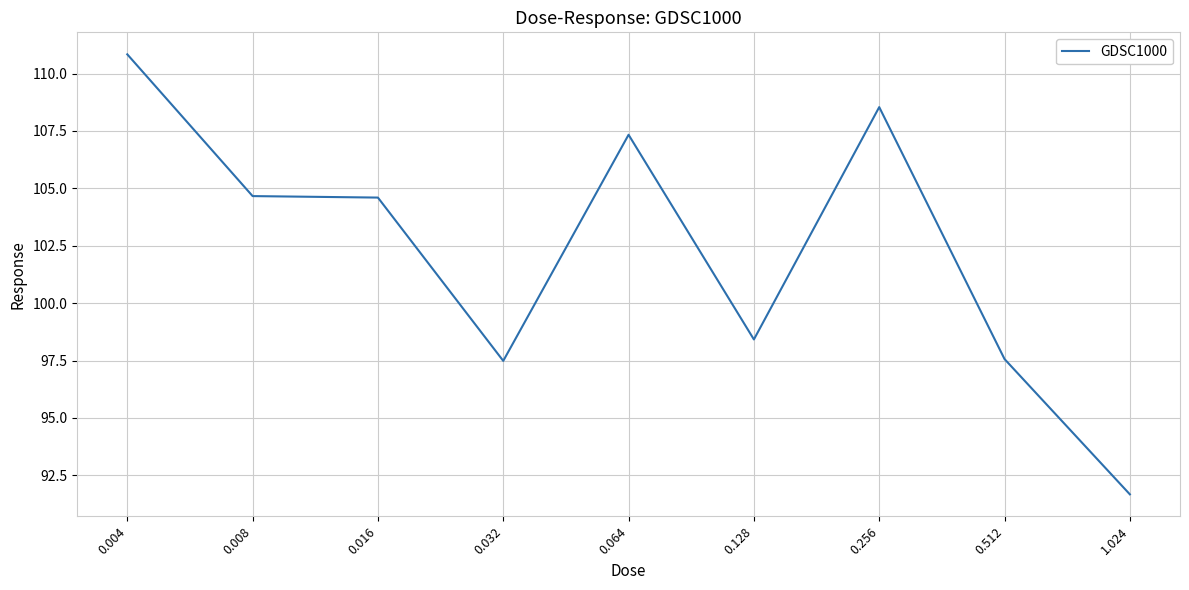

What position from the left is 0.004?

1